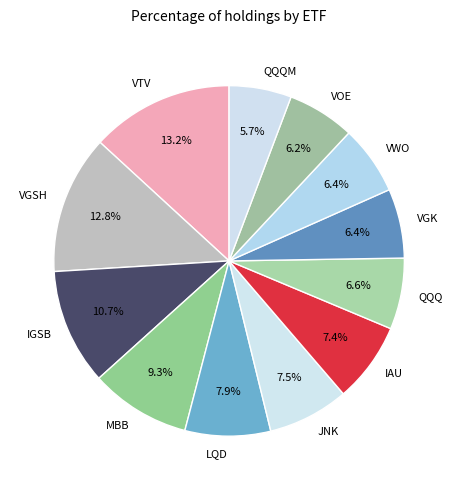

Is VWO the majority of the pie?

No